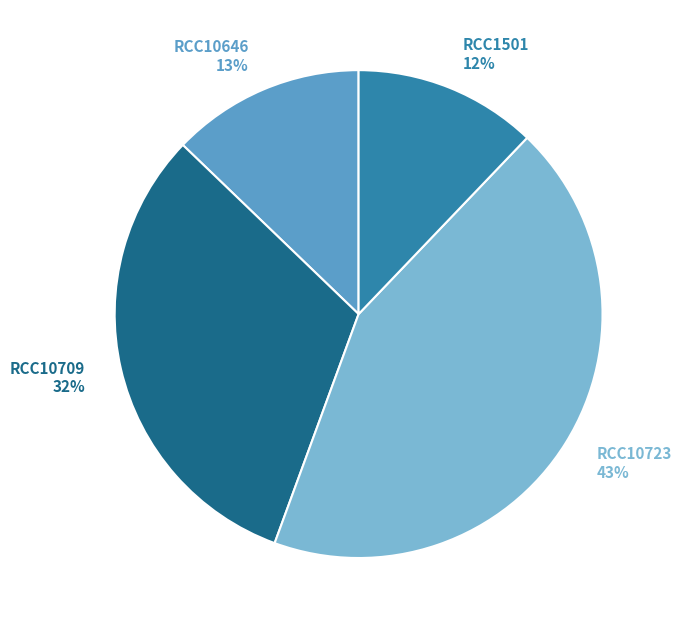

Rank the categories by value from highest to lowest.

RCC10723, RCC10709, RCC10646, RCC1501